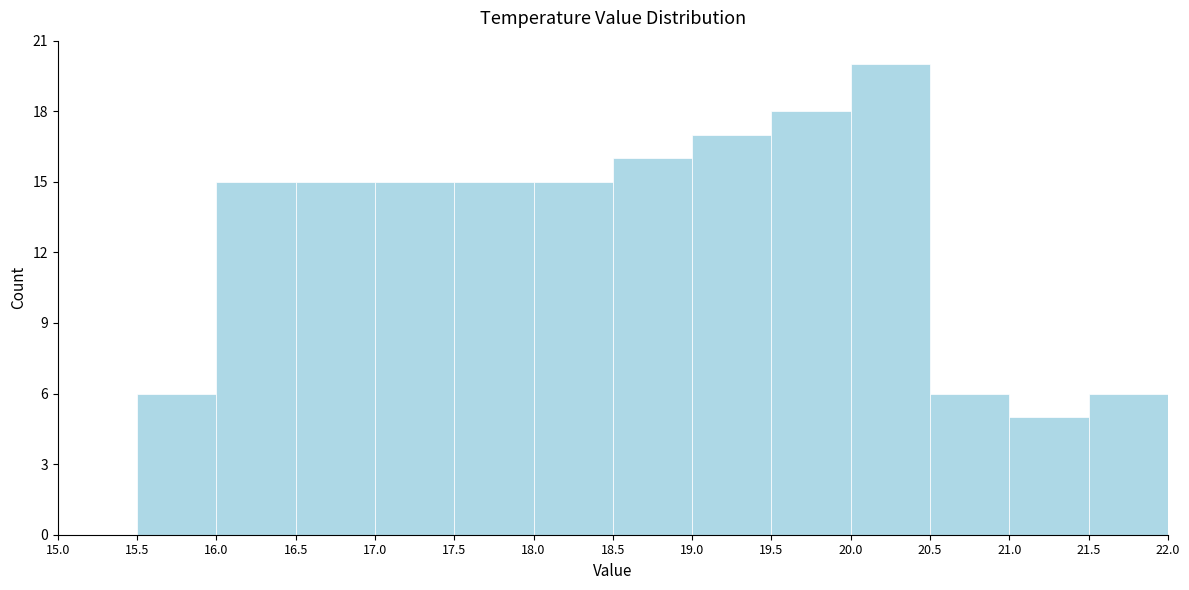

Reading left to right, transcribe this chart: for each bar, give the range it covers on the x-axis and its height. The values are not printed on the chart, so give them approximately, as read against the axis.

15.0 to 15.5: 0
15.5 to 16.0: 6
16.0 to 16.5: 15
16.5 to 17.0: 15
17.0 to 17.5: 15
17.5 to 18.0: 15
18.0 to 18.5: 15
18.5 to 19.0: 16
19.0 to 19.5: 17
19.5 to 20.0: 18
20.0 to 20.5: 20
20.5 to 21.0: 6
21.0 to 21.5: 5
21.5 to 22.0: 6